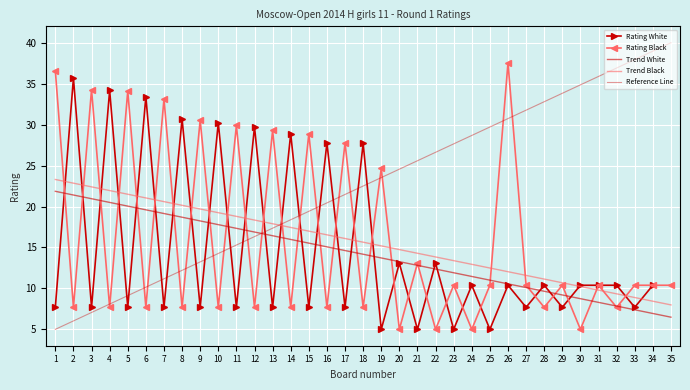

Which series changed the most between 16 and 25?

Rating White